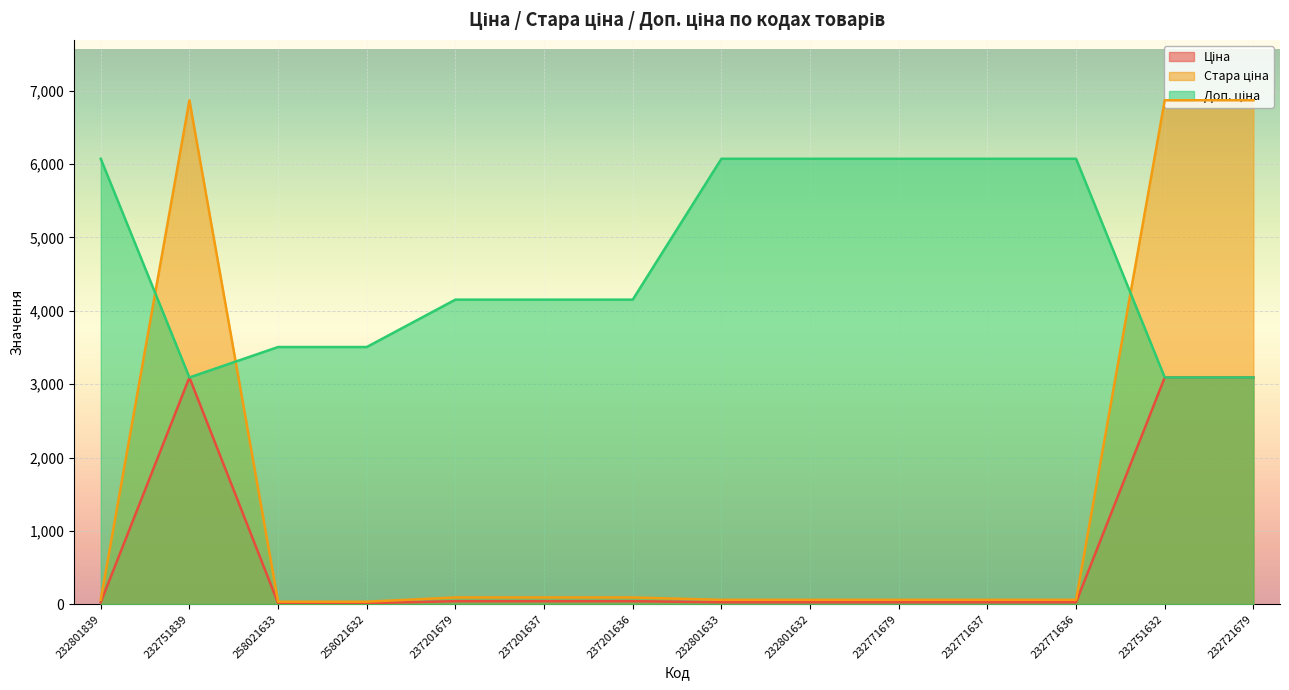

Where is Ціна nearest to the value 1553?

237201679